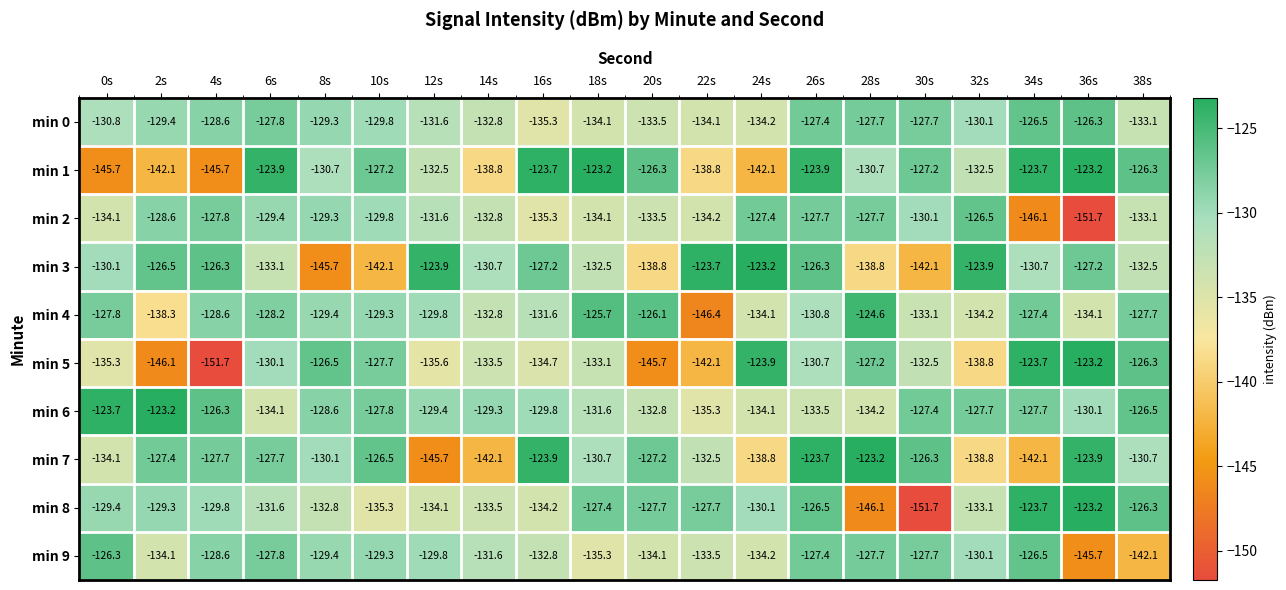

The min 0 series shows -127.7 at 28s. True or false?

True